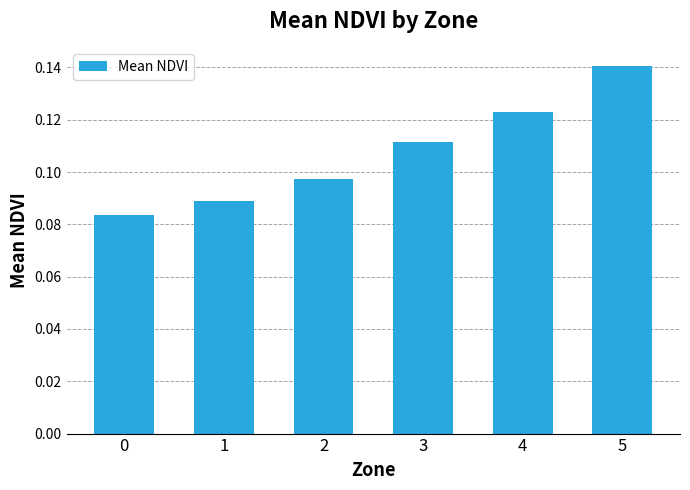

How many values are between 0 and 1?

6